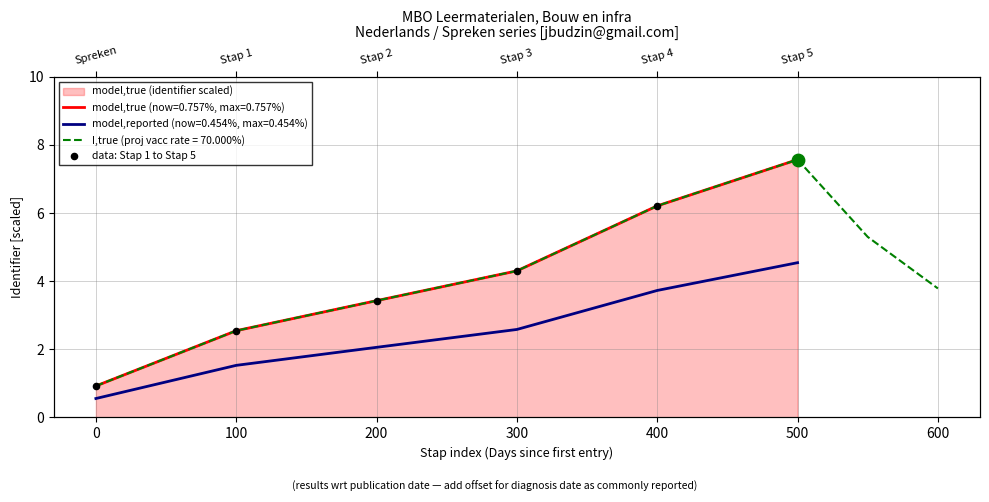

Which has a higher value, 300 or 100?

300